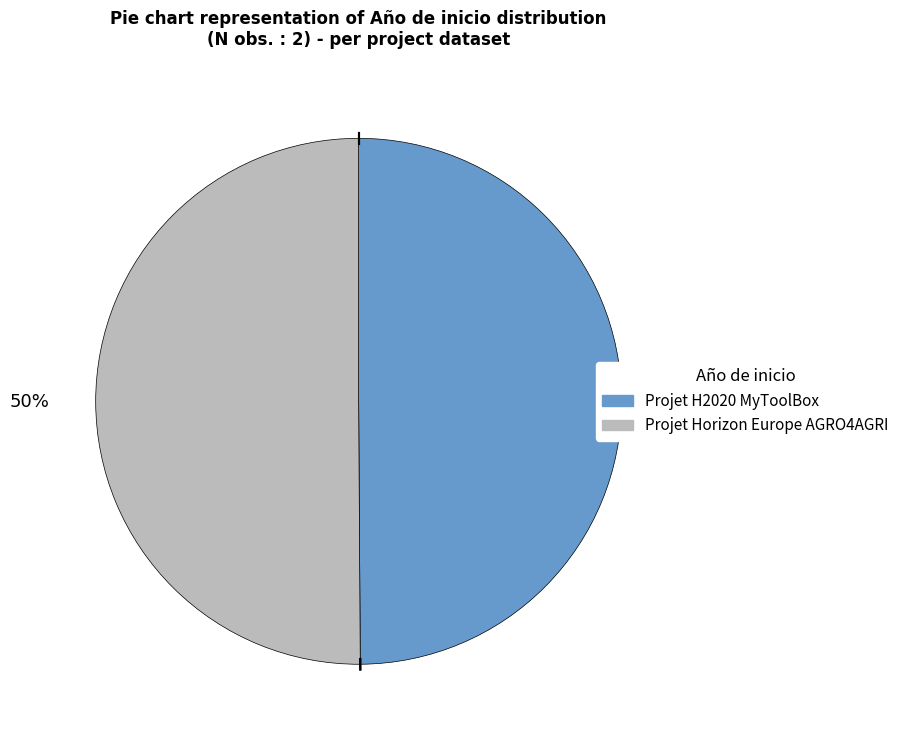

True or false: Projet H2020 MyToolBox accounts for 38% of the total.

False